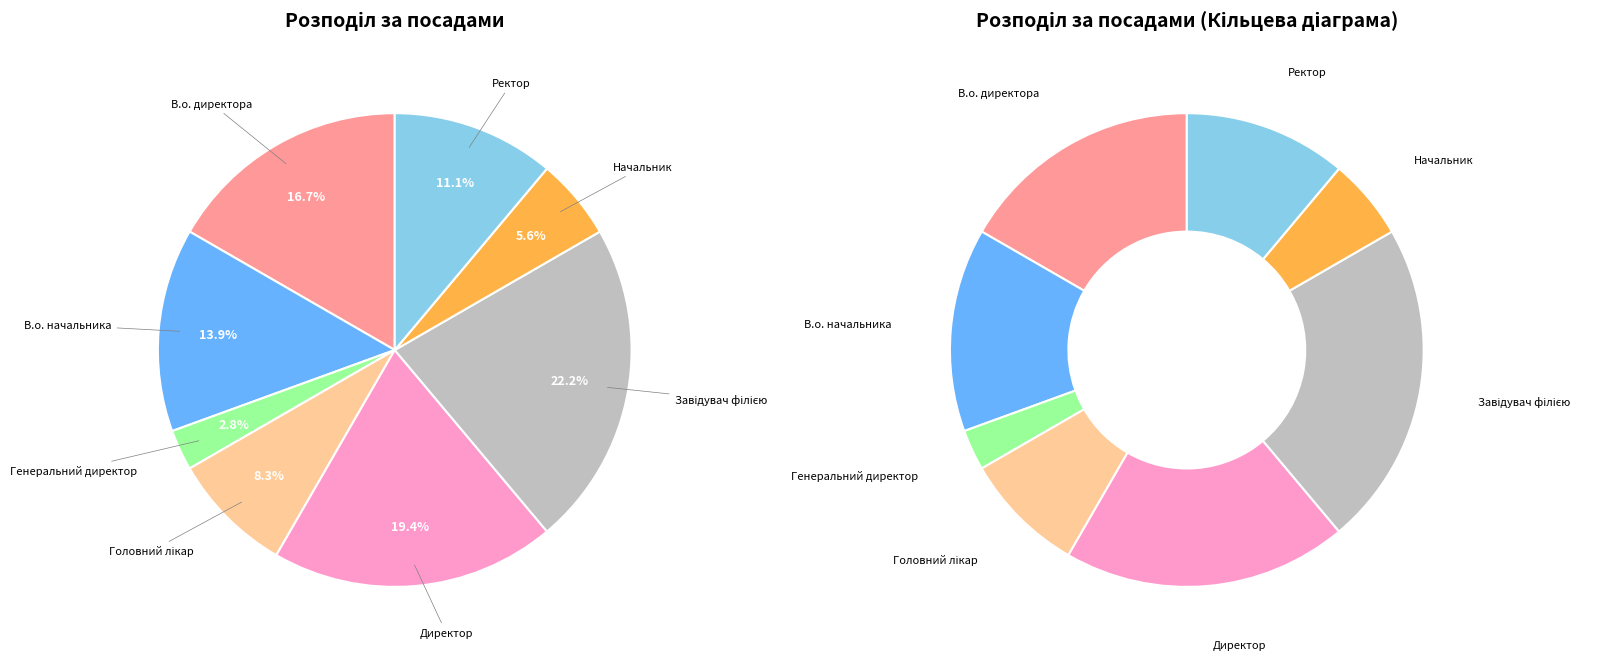

What percentage is the Директор slice, to the nearest percent?

19%